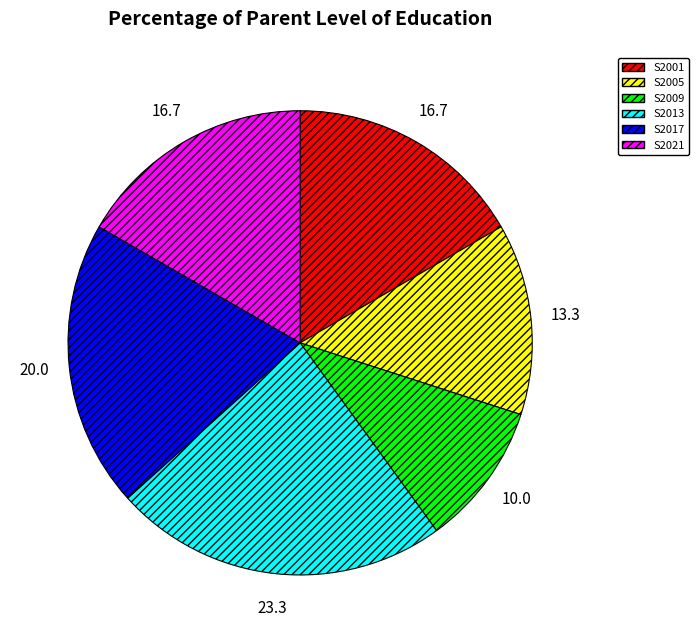

The S2009 slice represents 10% of the pie. True or false?

True